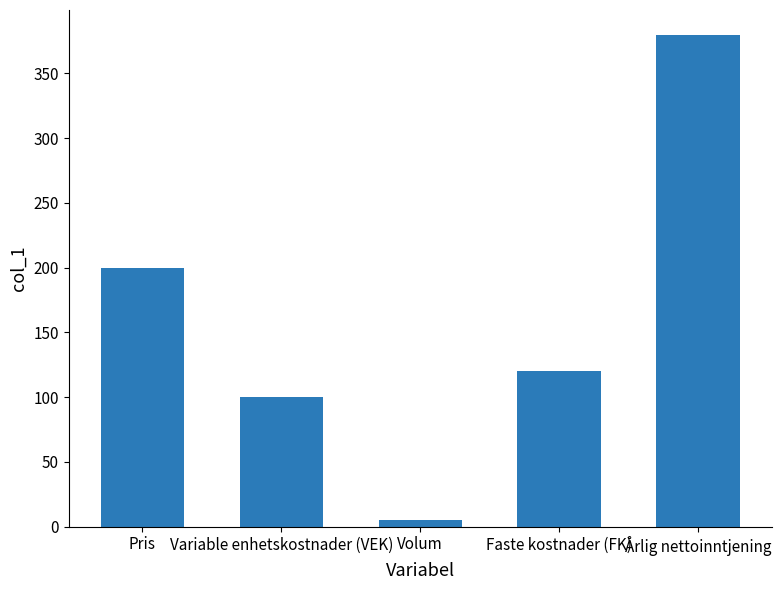

At which label is the value closest to 192?

Pris